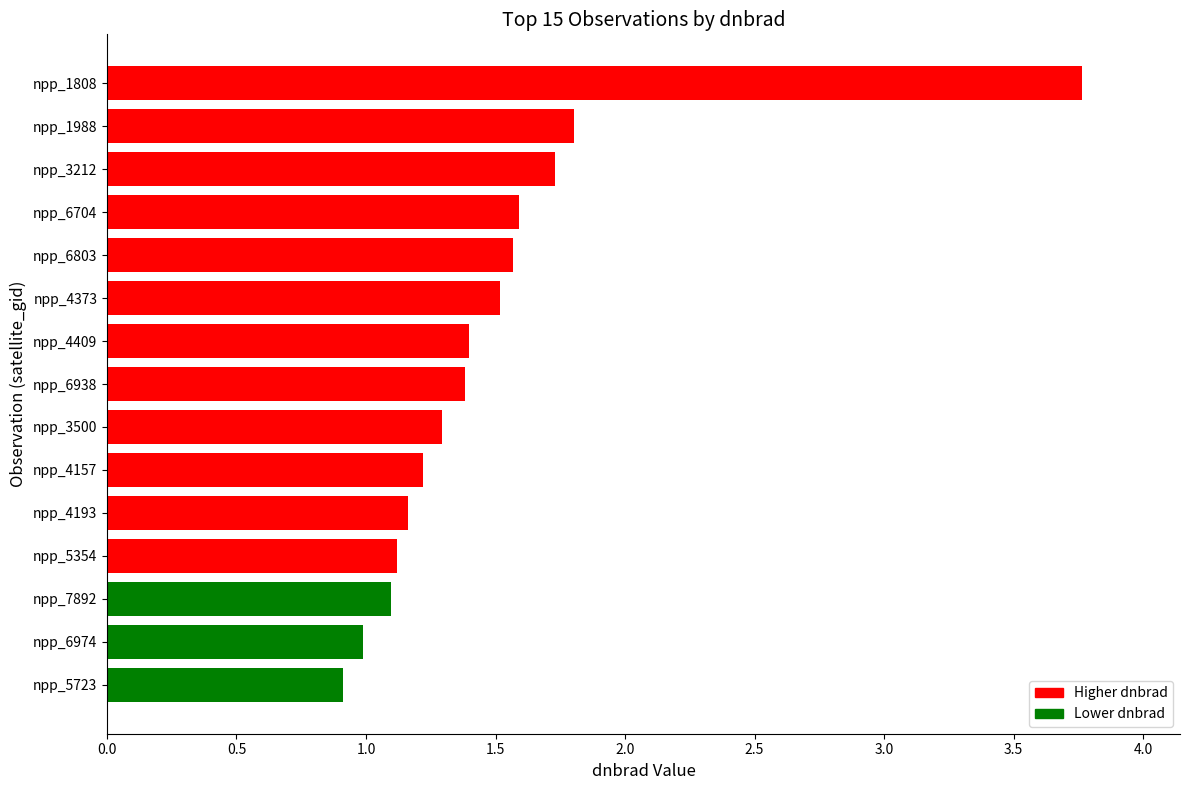

How many series are shown in this chart?

1